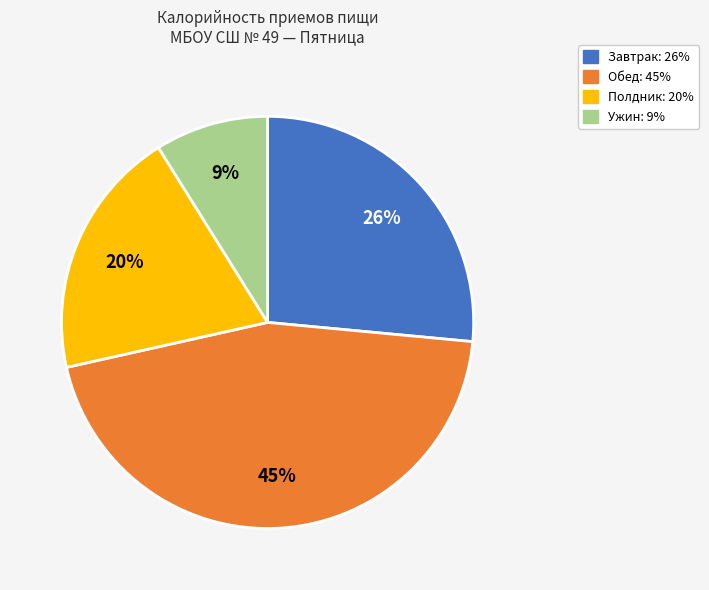

Is there any slice that represents more than half of the pie?

No